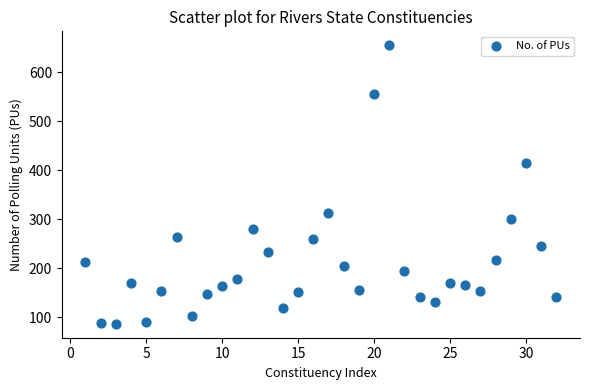

What is the range of Y values (max minus min)?

568